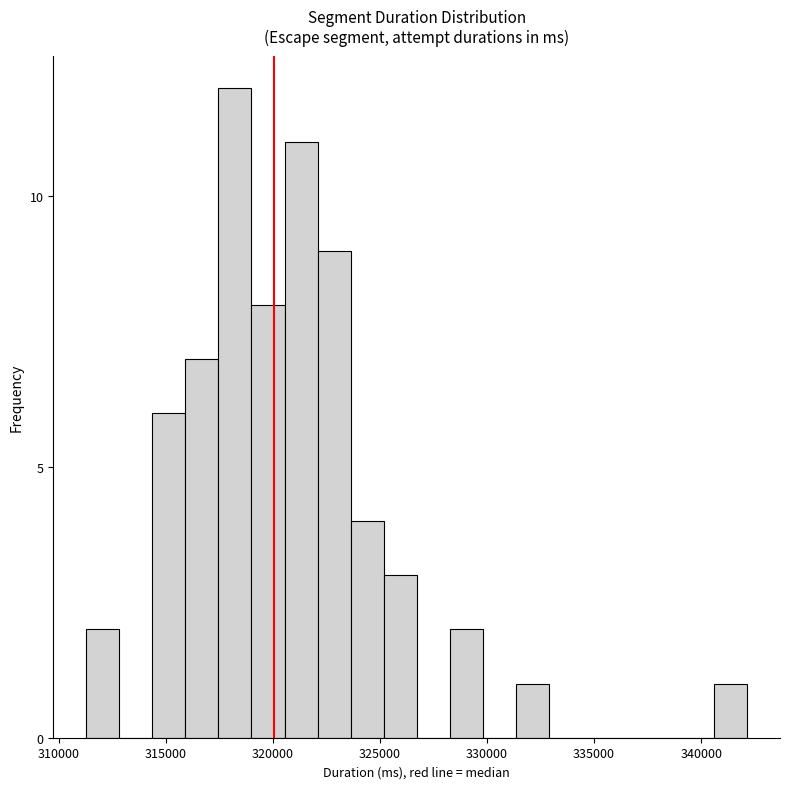

Read against the x-axis, roughly where is the centre of the tallest bar?

318000